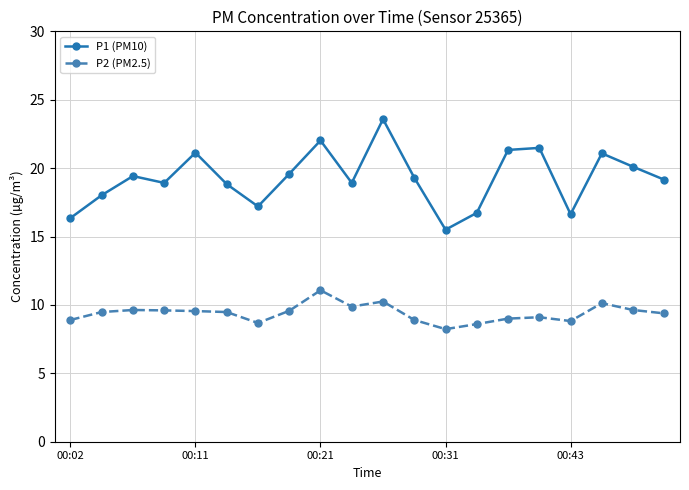

What is the sum of all P2 (PM2.5) values?

187.9